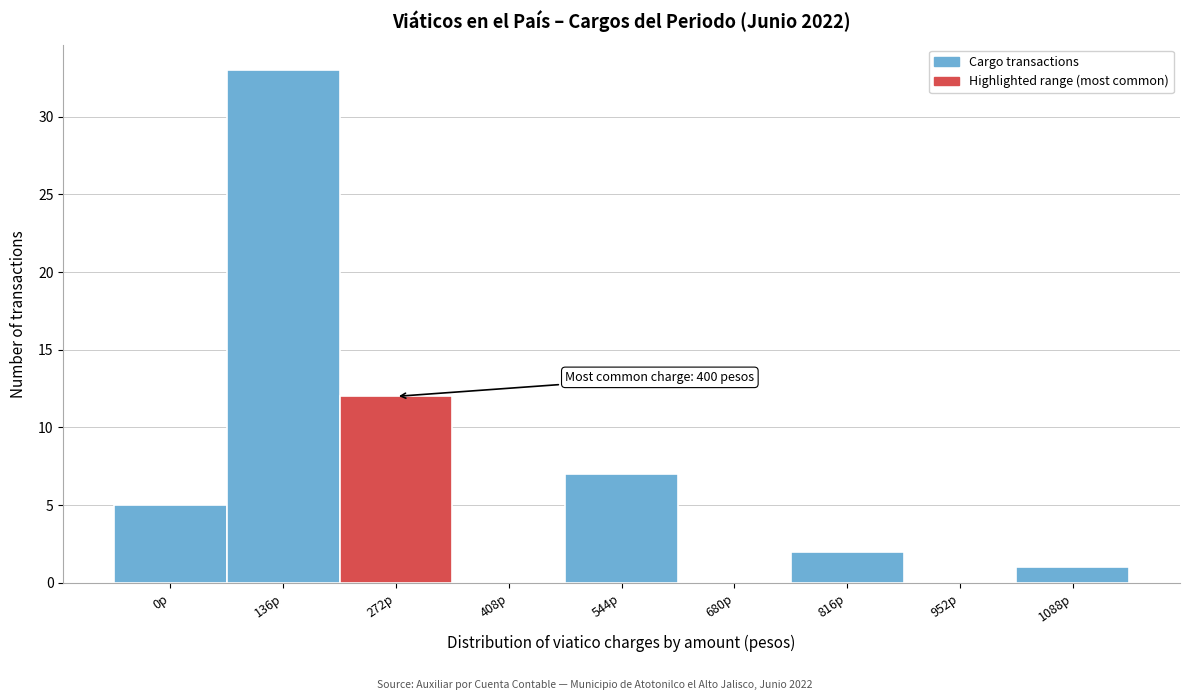

Reading left to right, extract all data points from this chart.

0p=5	136p=33	272p=12	408p=0	544p=7	680p=0	816p=2	952p=0	1088p=1